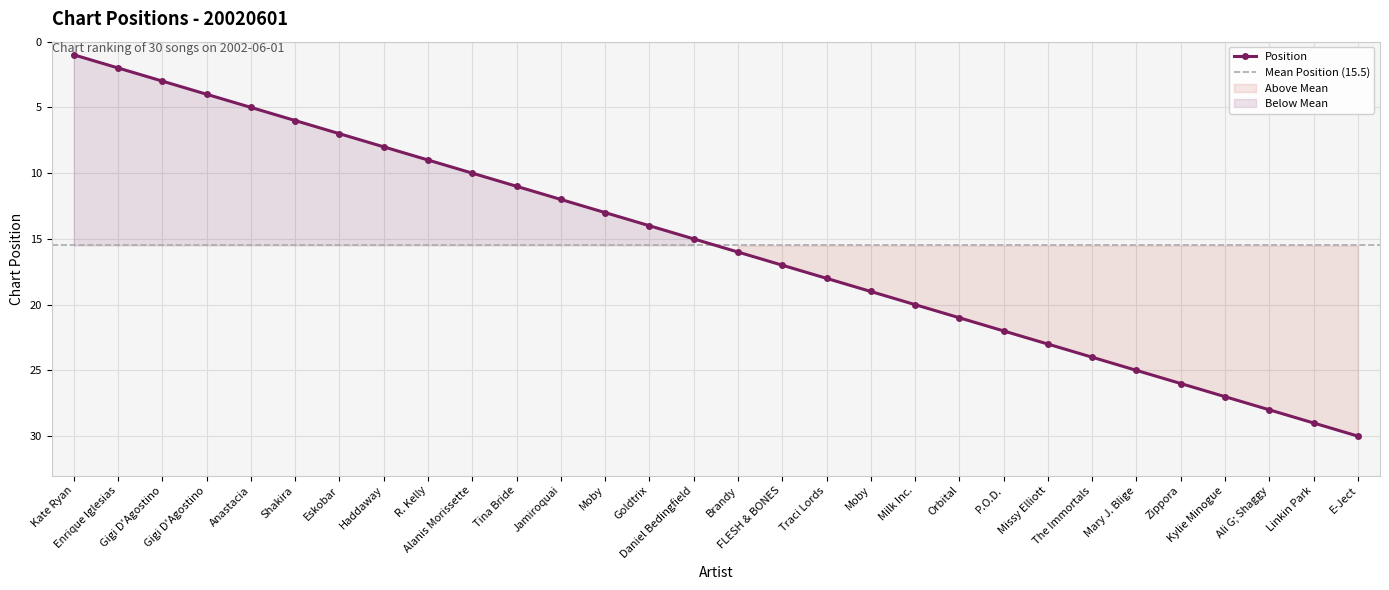

How many values are below 16?

15